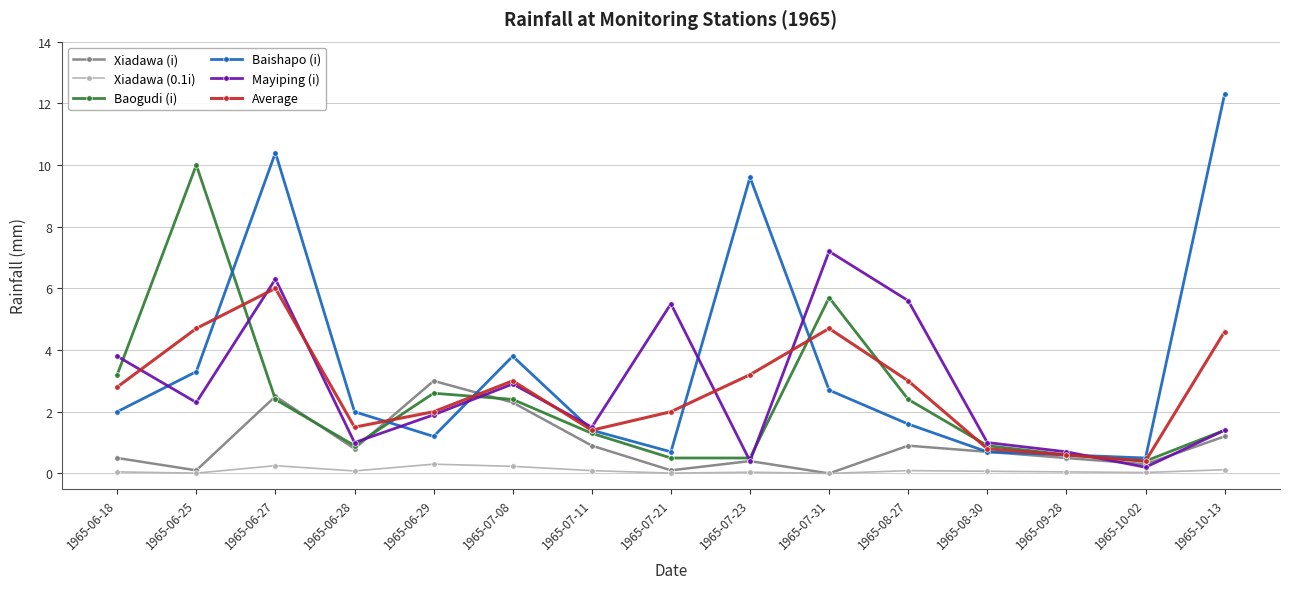

Rank the series by their maximum value, from highest to lowest.

Baishapo (i), Baogudi (i), Mayiping (i), Average, Xiadawa (i), Xiadawa (0.1i)